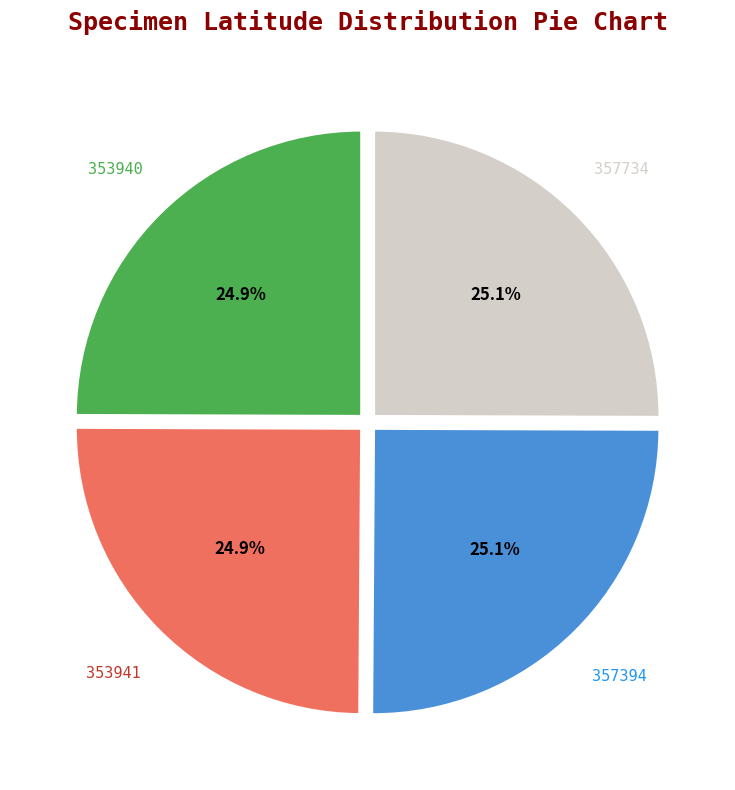

Does any single category account for the majority?

No